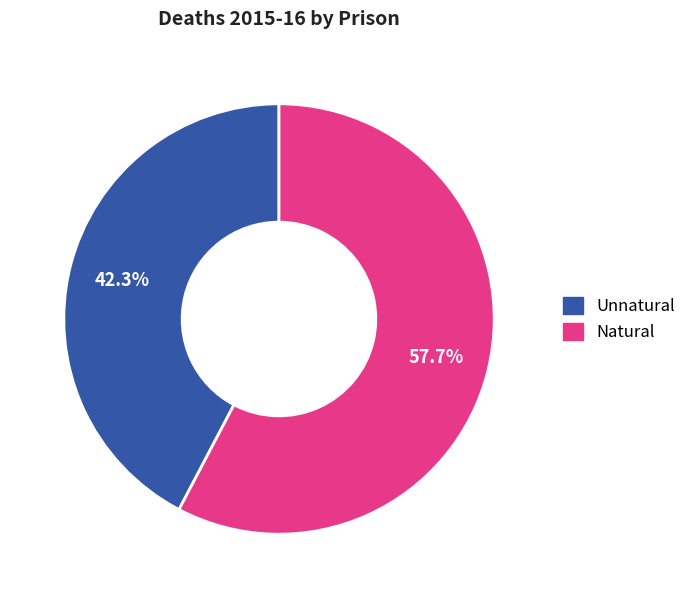

Does any single category account for the majority?

Yes